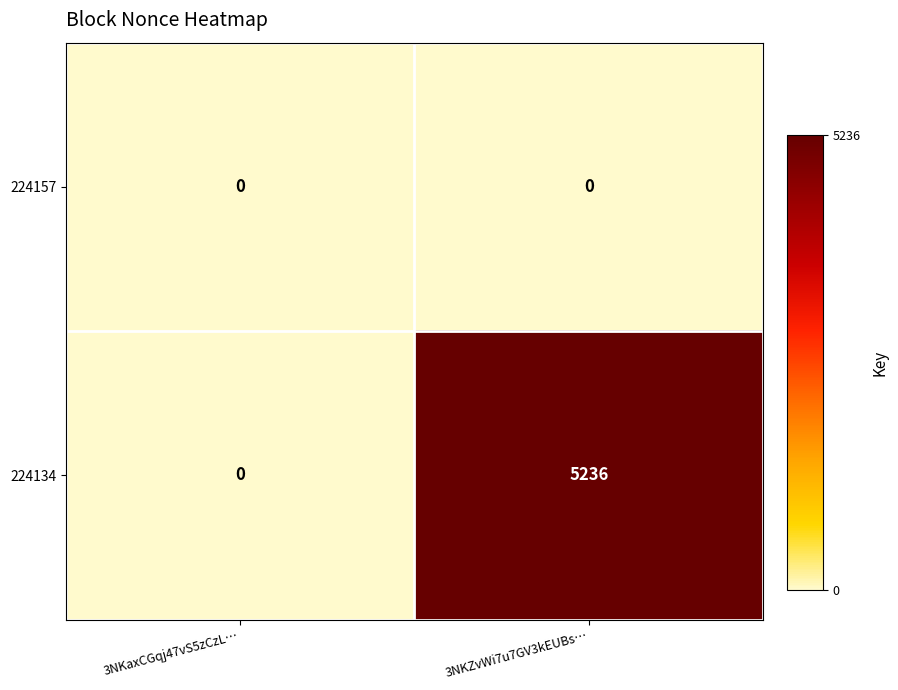

Reading left to right, transcribe all the data shown in this chart.

224157: 3NKaxCGqj47vS5zCzL…=0	3NKZvWi7u7GV3kEUBs…=0
224134: 3NKaxCGqj47vS5zCzL…=0	3NKZvWi7u7GV3kEUBs…=5236